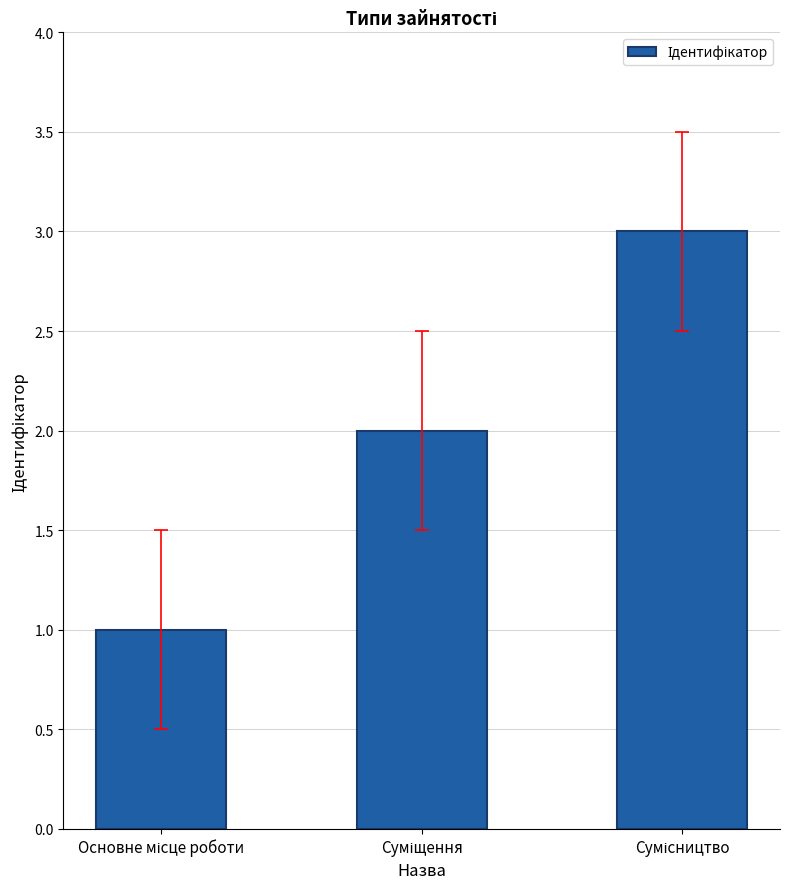

How many values are below 2?

1